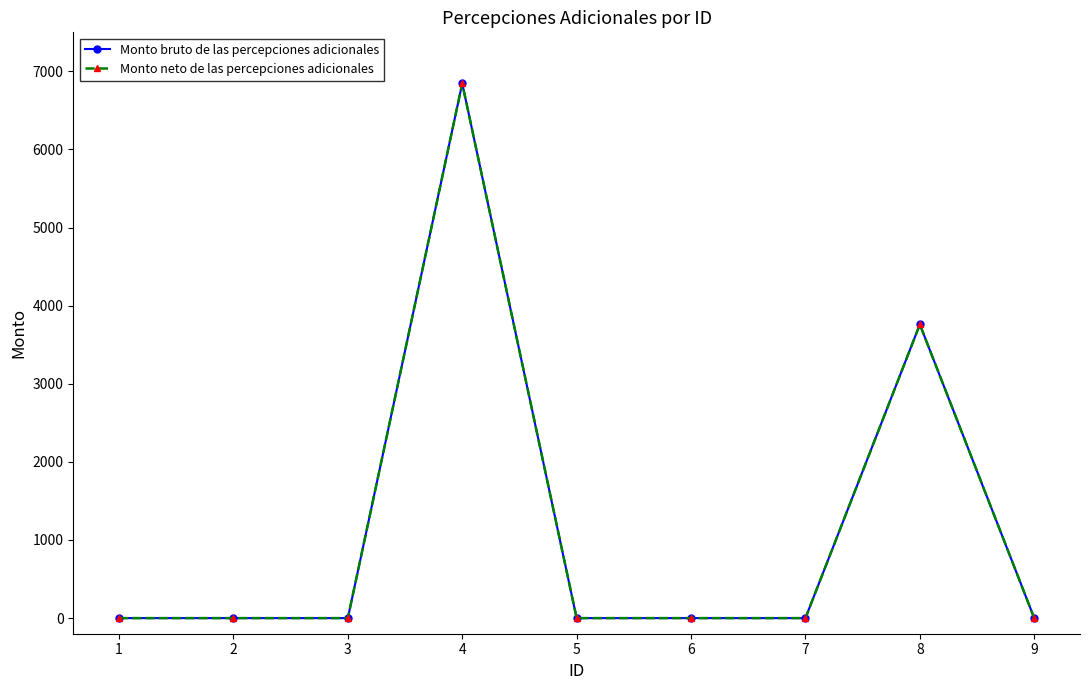

What is the difference between the second highest and second lowest values in the Monto neto de las percepciones adicionales series?

3760.2